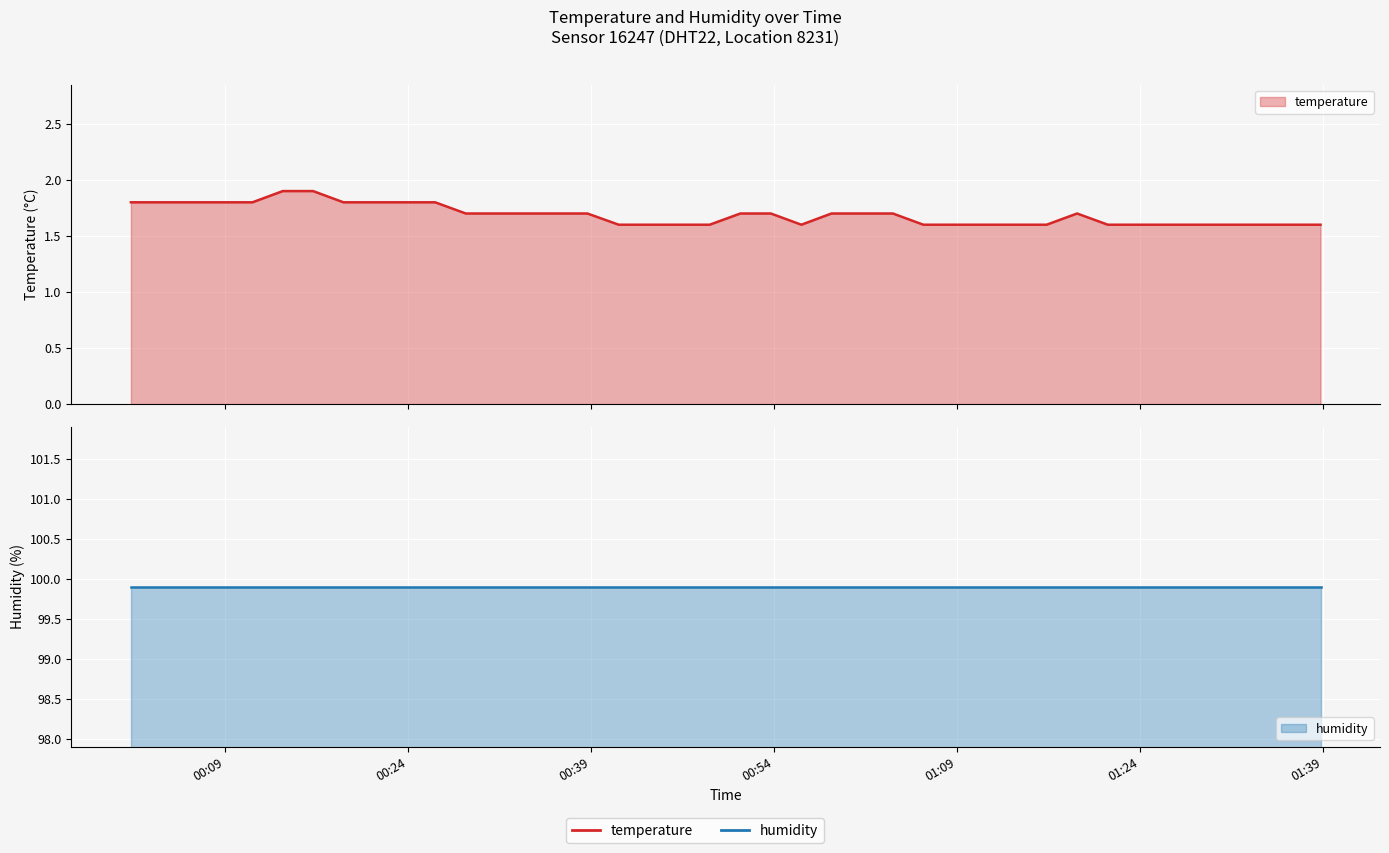

What is the change in value from 2023-01-28T00:06:17 to 2023-01-28T01:03:43?

-0.1